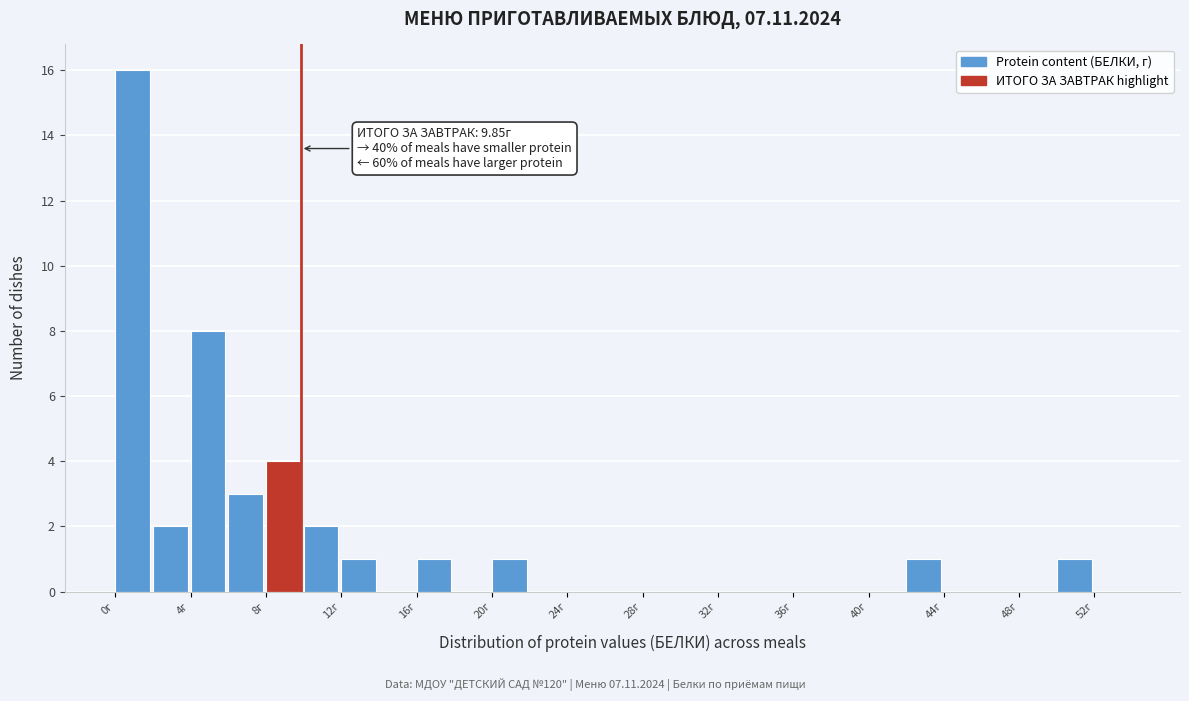

Which range on the x-axis has the tallest bar?

0 to 2